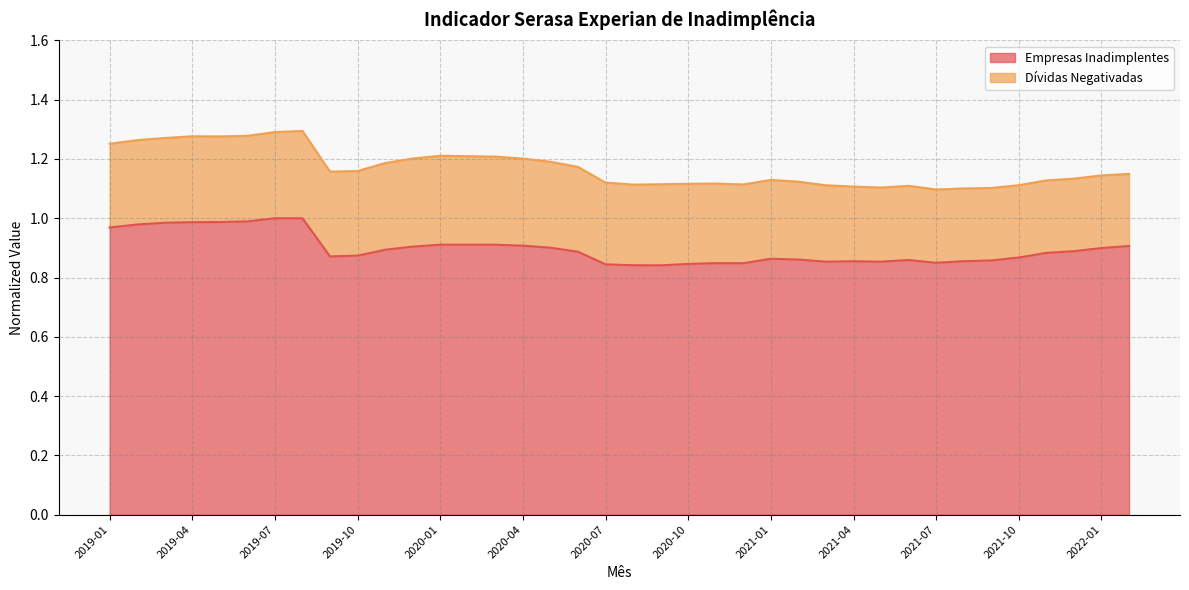

What is the sum of the values at 2021-03 and 2020-01?

1.8